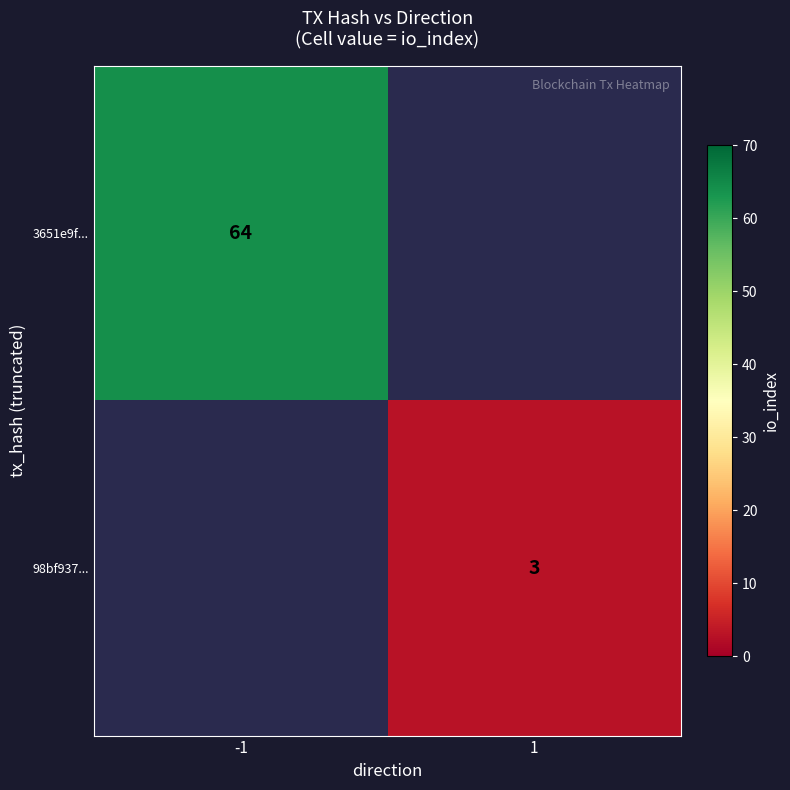

The 3651e9f... series shows 98.1 at -1. True or false?

False